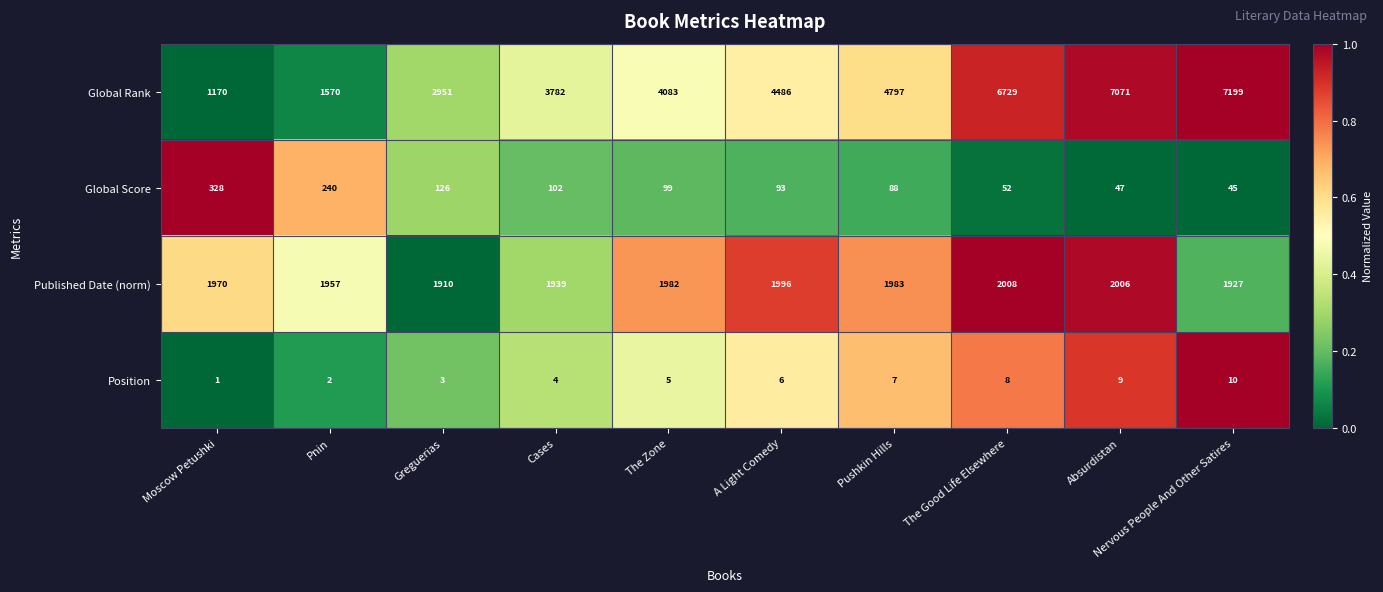

Between Moscow Petushki and The Good Life Elsewhere, which series saw the biggest shift?

Global Rank